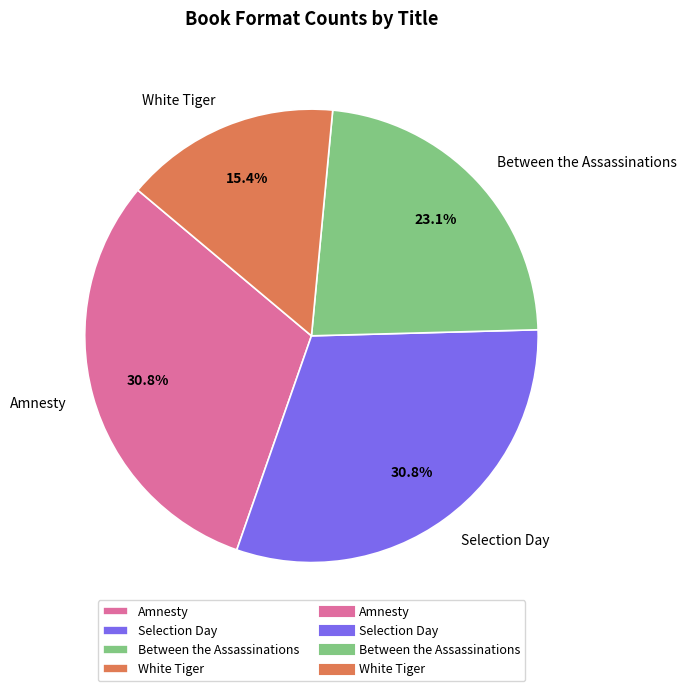

To the nearest percent, what percentage of the pie is Amnesty?

31%